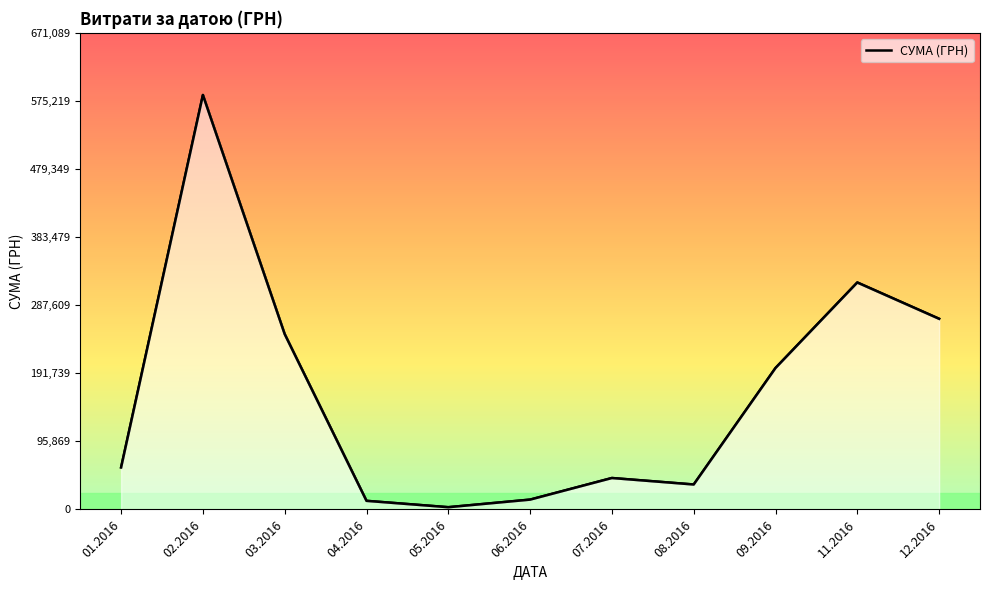

The chart shows a value of 1522.7 at 18.05.2016. True or false?

False